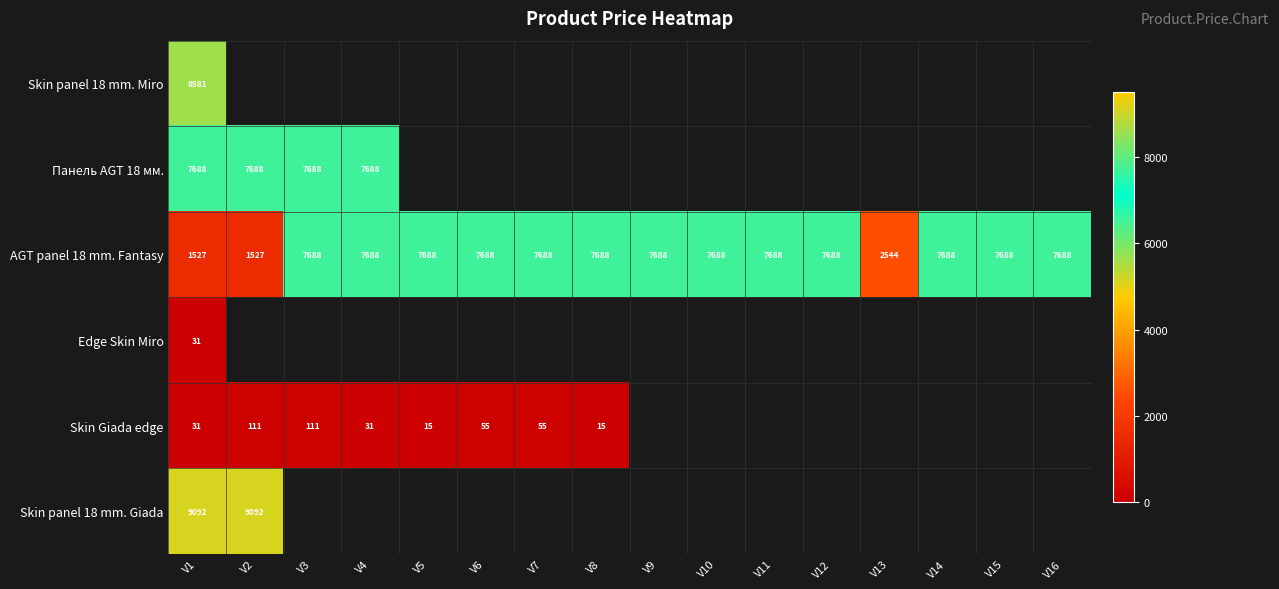

At which category is the sum across all series the highest?

V1